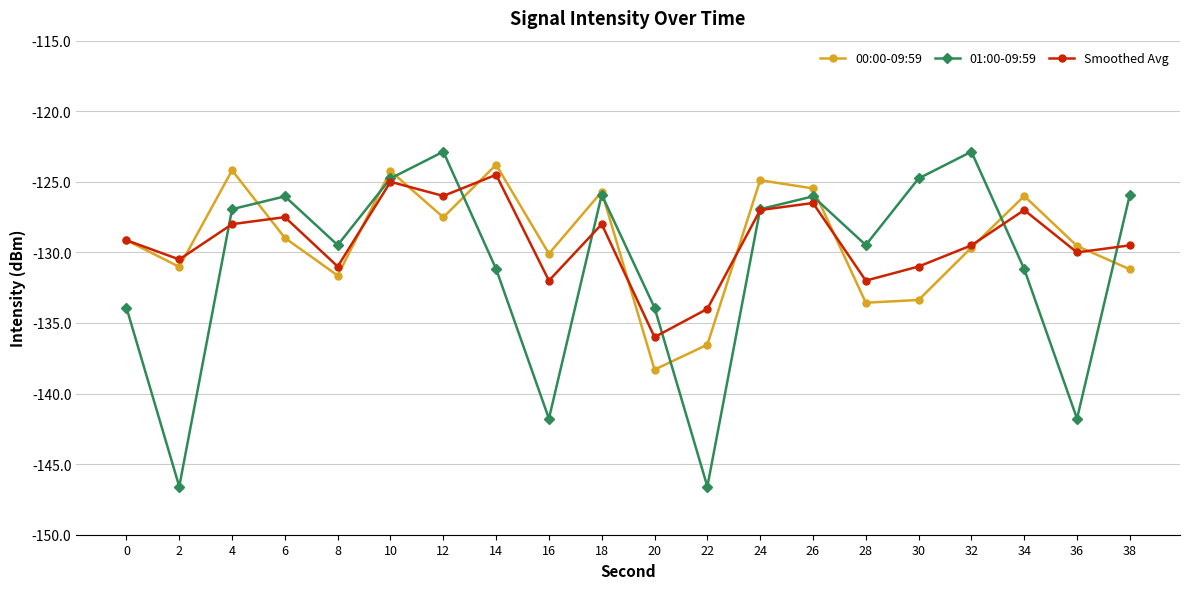

Between 2 and 26, which series saw the biggest shift?

01:00-09:59